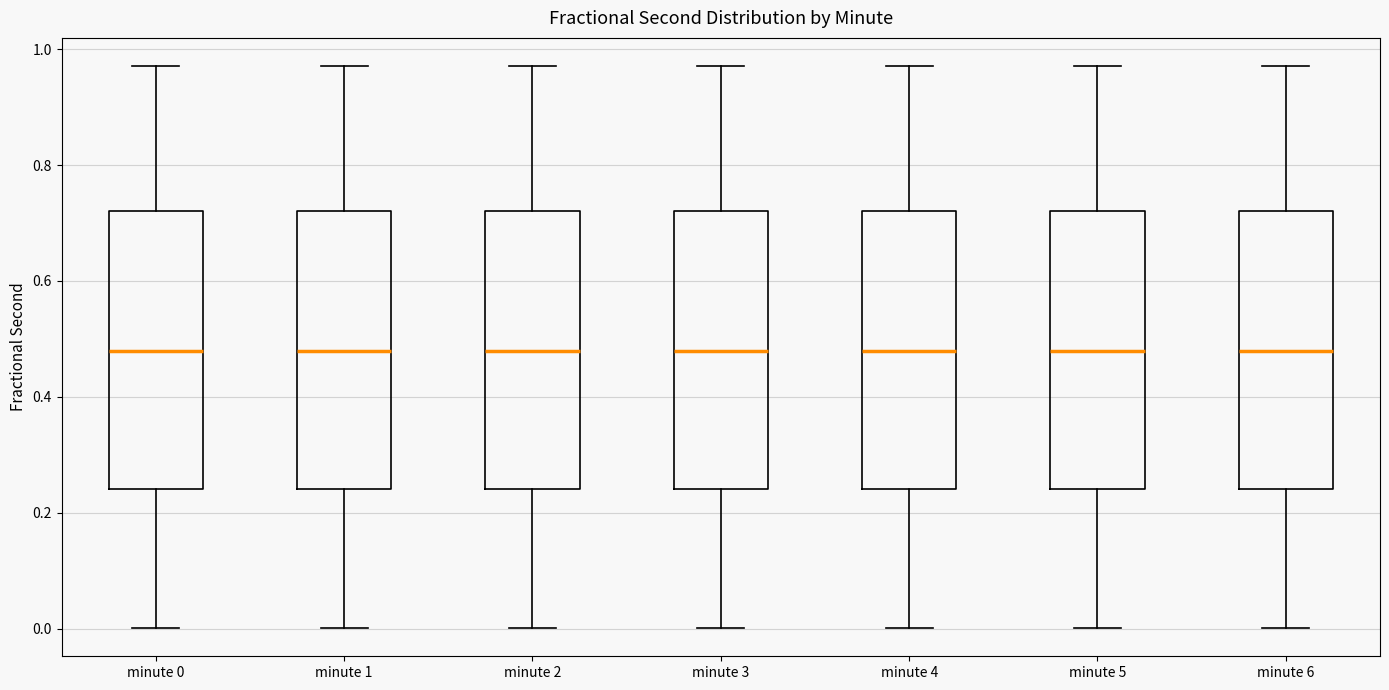

Reading left to right, read every box against the y-axis: the position of its median line, the range the box covers, and the ends of its whiskers. The values are not printed on the chart, so give them approximately, as read against the axis.

minute 0: median 0.48, box 0.24 to 0.72, whiskers 0.00 to 0.98
minute 1: median 0.48, box 0.24 to 0.72, whiskers 0.00 to 0.98
minute 2: median 0.48, box 0.24 to 0.72, whiskers 0.00 to 0.98
minute 3: median 0.48, box 0.24 to 0.72, whiskers 0.00 to 0.98
minute 4: median 0.48, box 0.24 to 0.72, whiskers 0.00 to 0.98
minute 5: median 0.48, box 0.24 to 0.72, whiskers 0.00 to 0.98
minute 6: median 0.48, box 0.24 to 0.72, whiskers 0.00 to 0.98